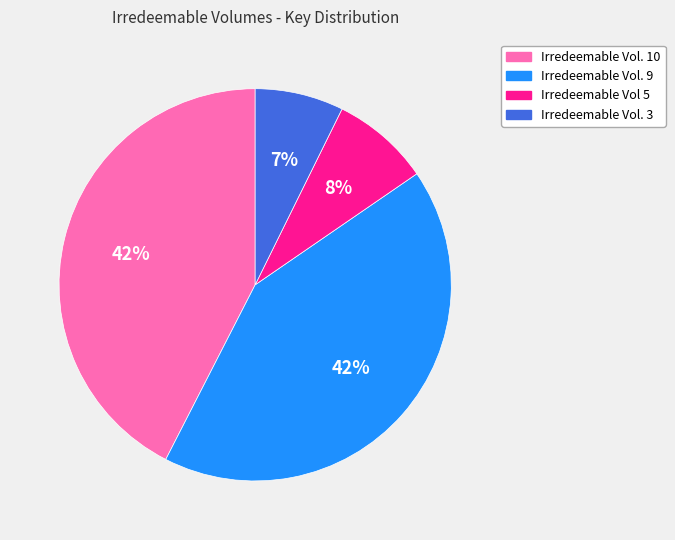

How many slices are in this pie chart?

4